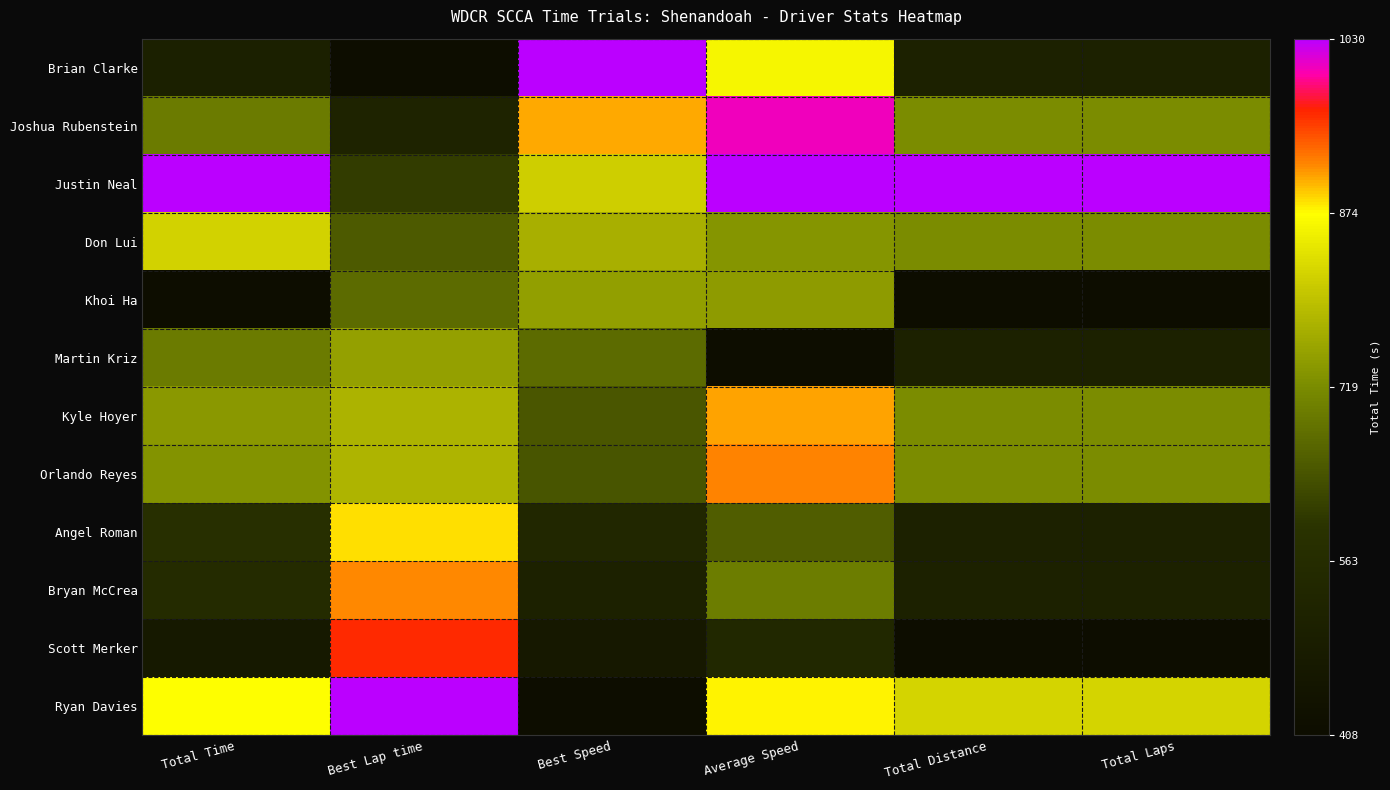

Which series has the largest total across all categories?

Justin Neal